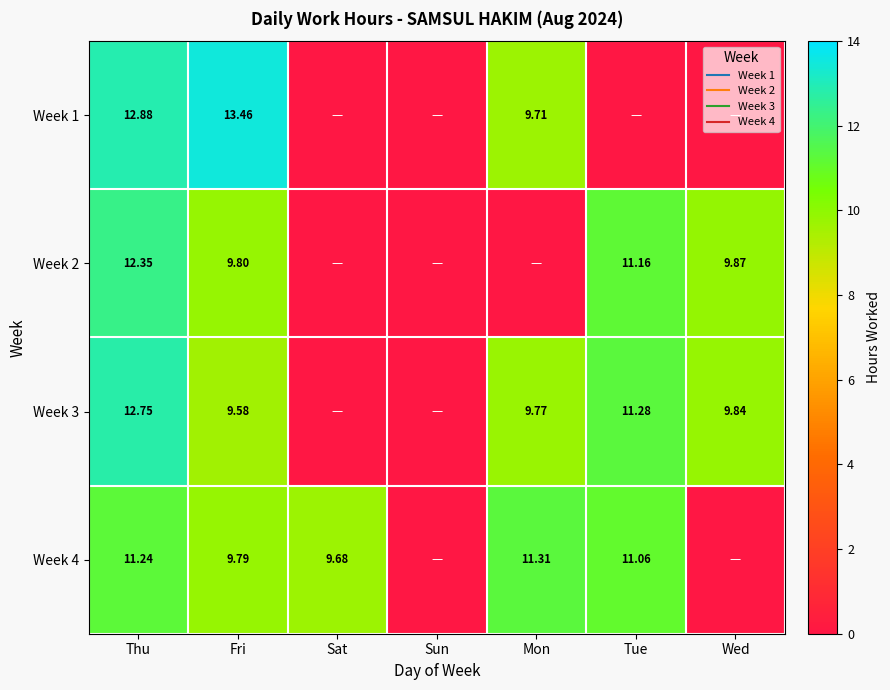

Which series has the largest range (max minus min)?

Week 1